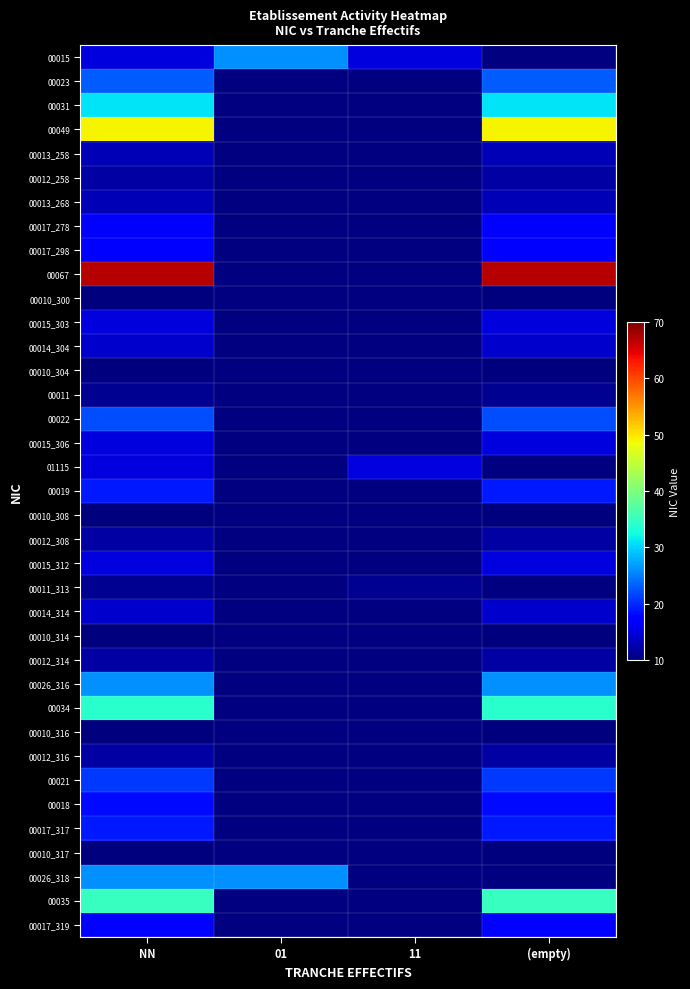

The 00010_300 series shows 5.4 at (empty). True or false?

False